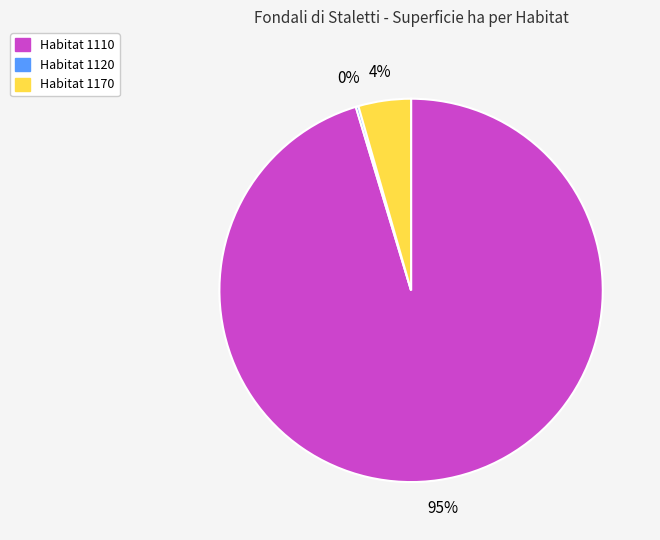

Is there a majority slice in this chart?

Yes